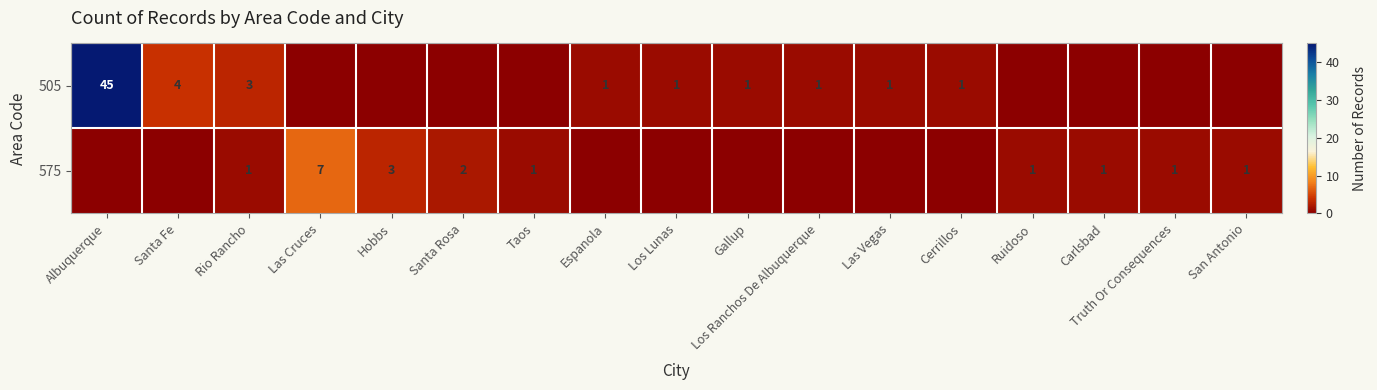

The 575 series shows 1 at Truth Or Consequences. True or false?

True